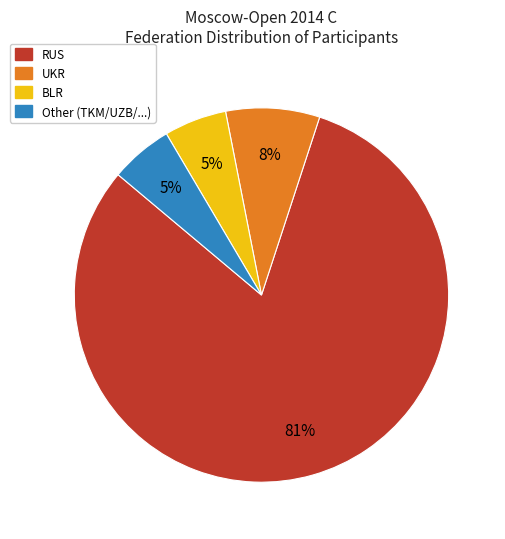

Is there any slice that represents more than half of the pie?

Yes